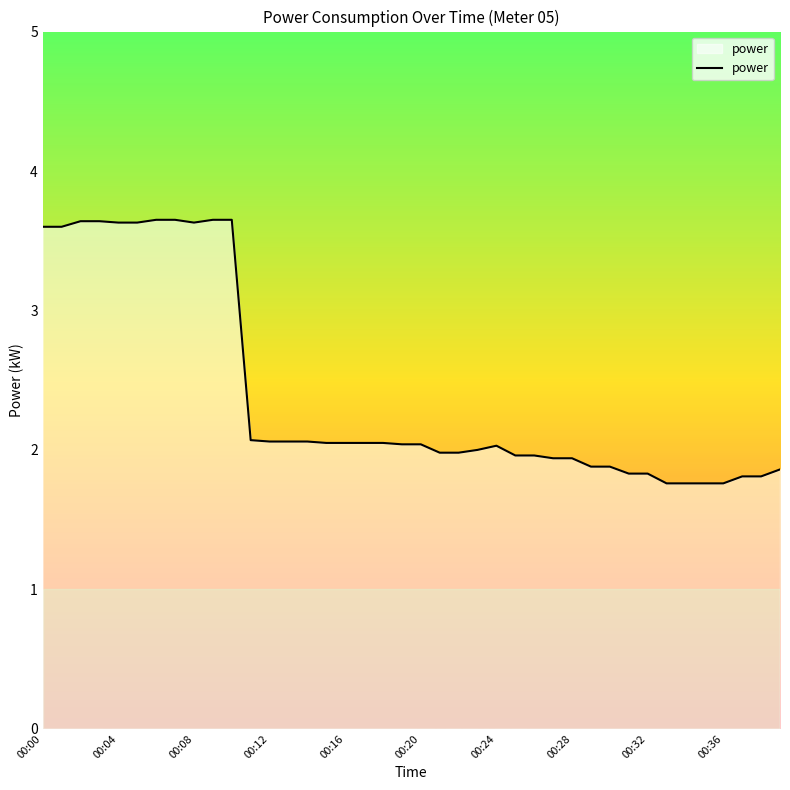

What is the minimum value shown in the chart?

1.8